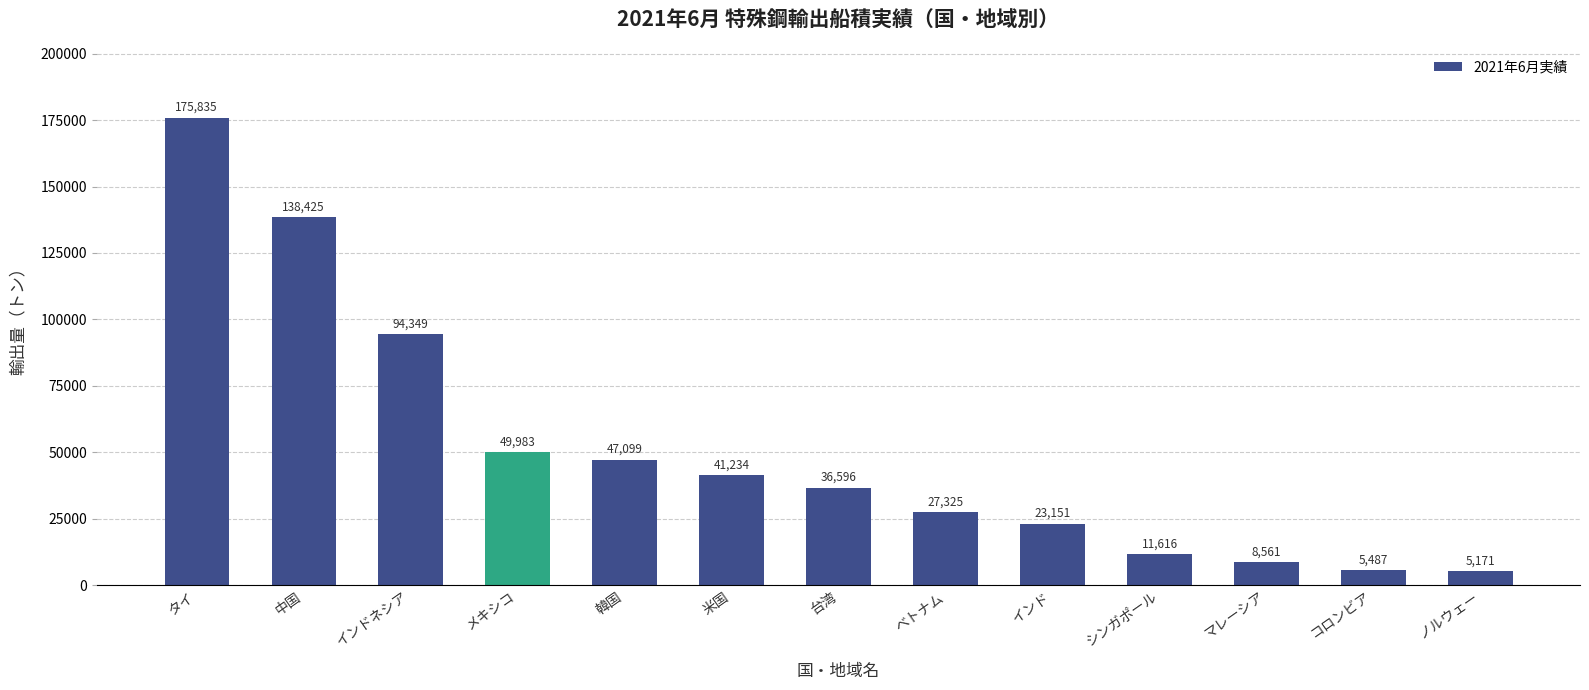

Where is the data nearest to the value 90503?

インドネシア